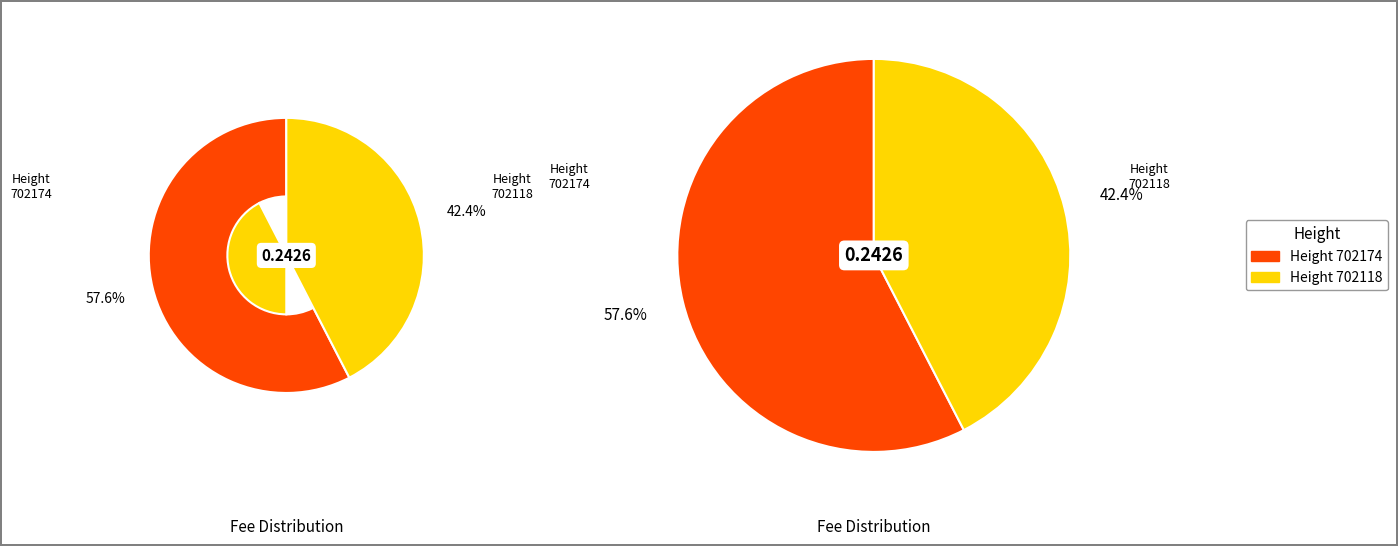

Is there a majority slice in this chart?

Yes